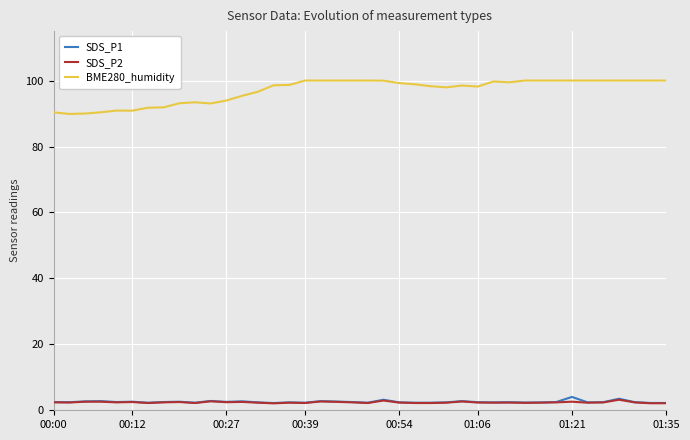

True or false: SDS_P1 and BME280_humidity intersect in this chart.

False